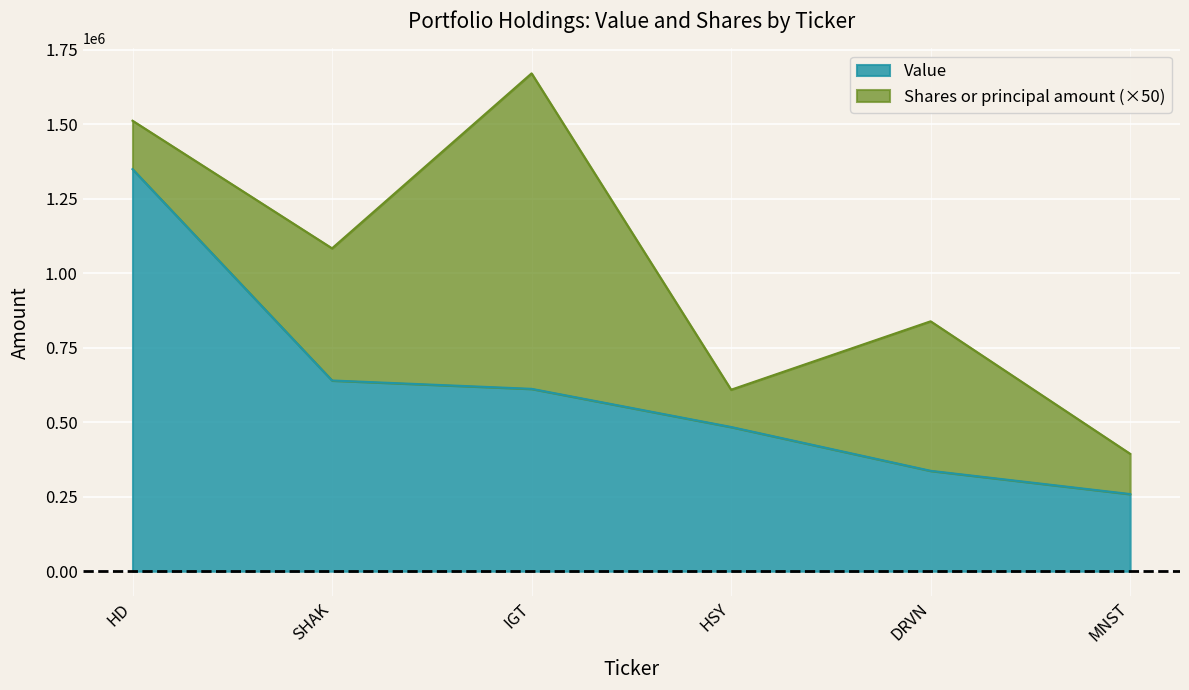

Is it true that the value at IGT is 612000?

True